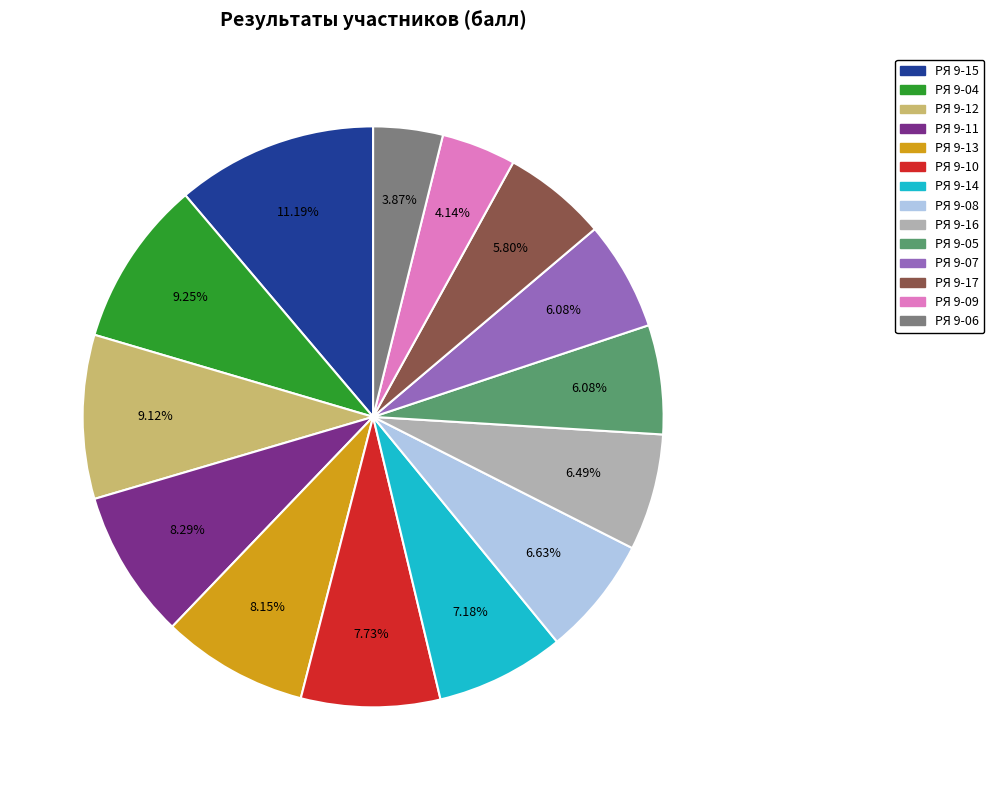

What is the ratio of the value at РЯ 9-04 to the value at РЯ 9-13?

1.1